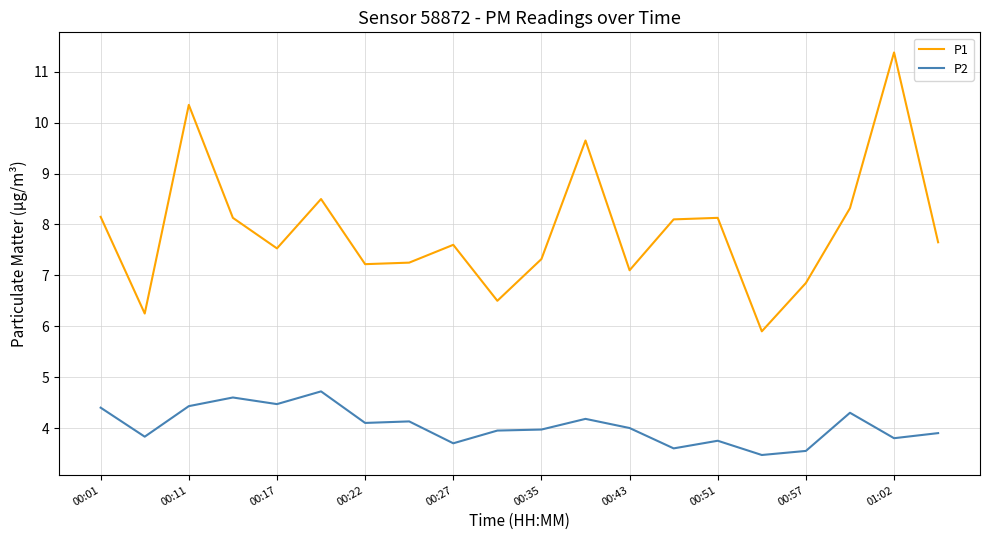

How many lines are shown in the chart?

2